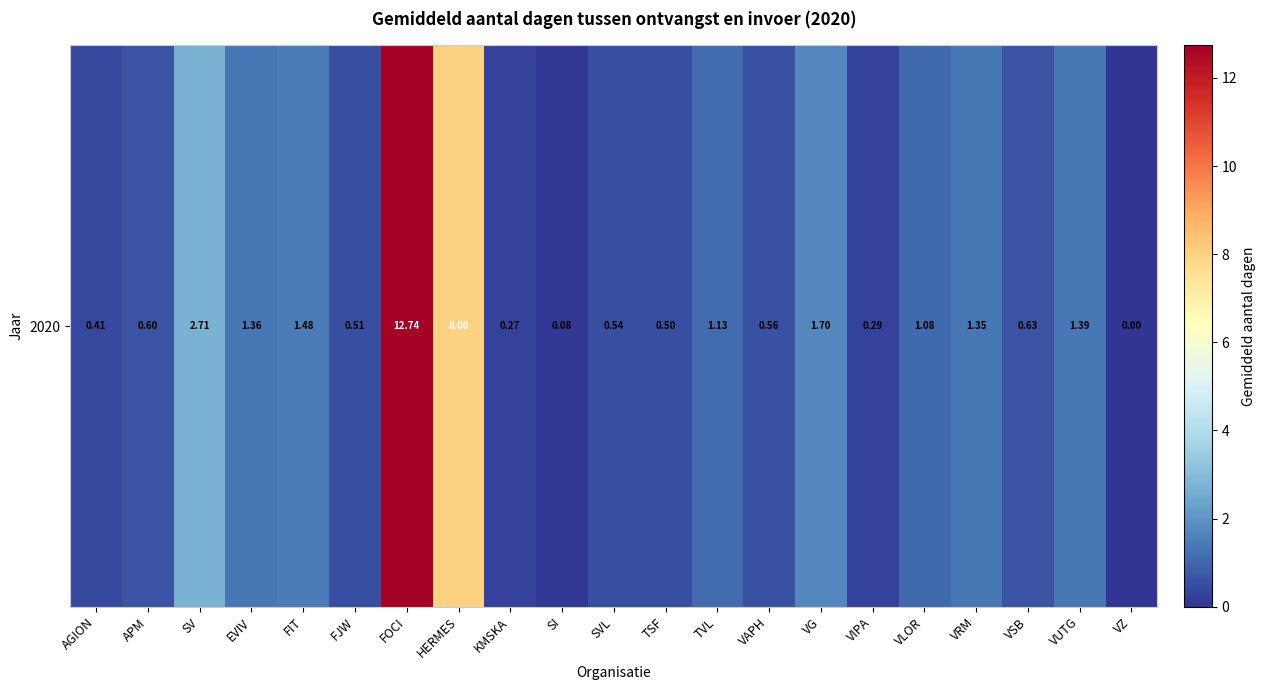

List the labels in order of value, largest first.

FOCI, HERMES, SV, VG, FIT, VUTG, EVIV, VRM, TVL, VLOR, VSB, APM, VAPH, SVL, FJW, TSF, AGION, VIPA, KMSKA, SI, VZ